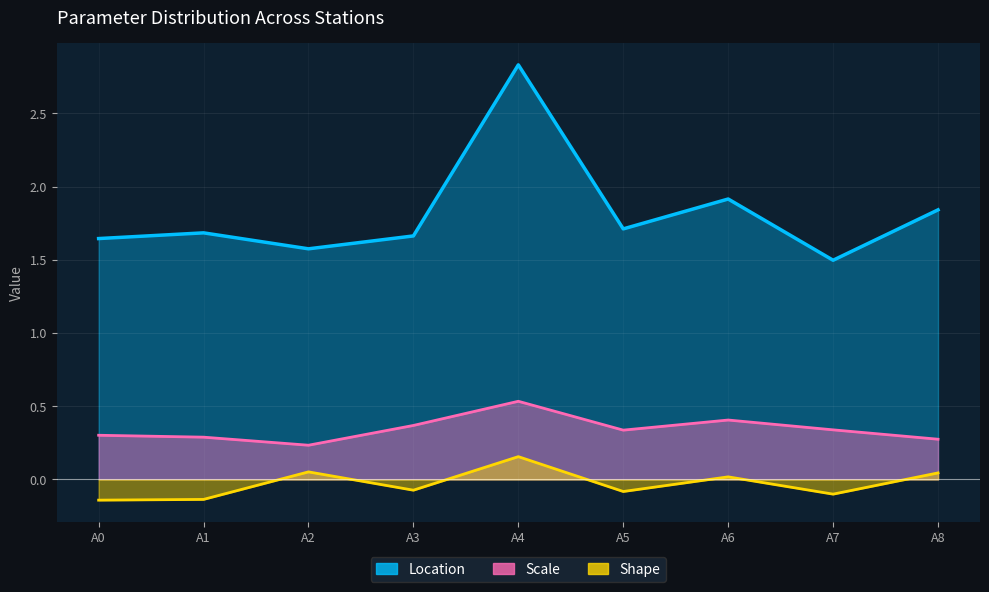

True or false: Location and Scale cross at least once.

False